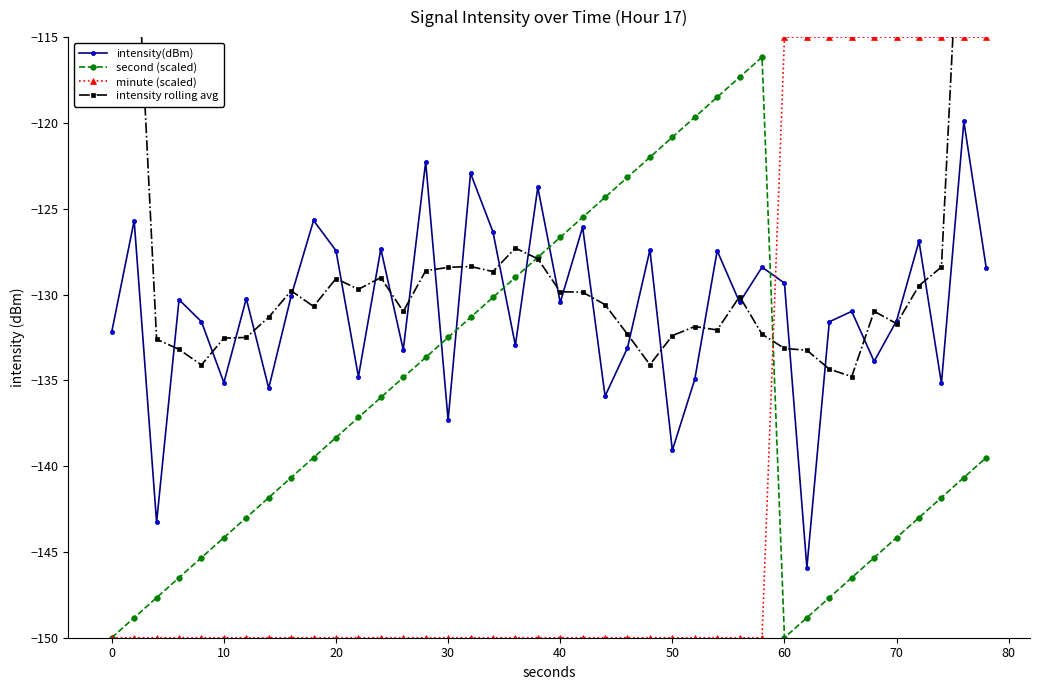

The value of second (scaled) at 40 is -126.7. True or false?

True